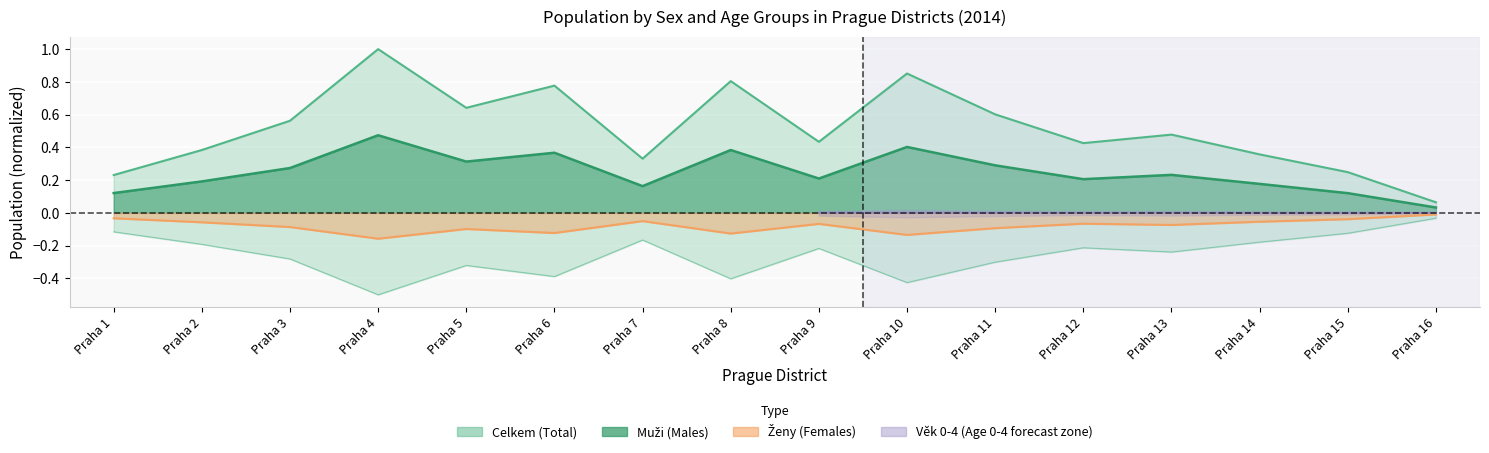

What is the difference between the Celkem values at Praha 5 and Praha 15?

0.4